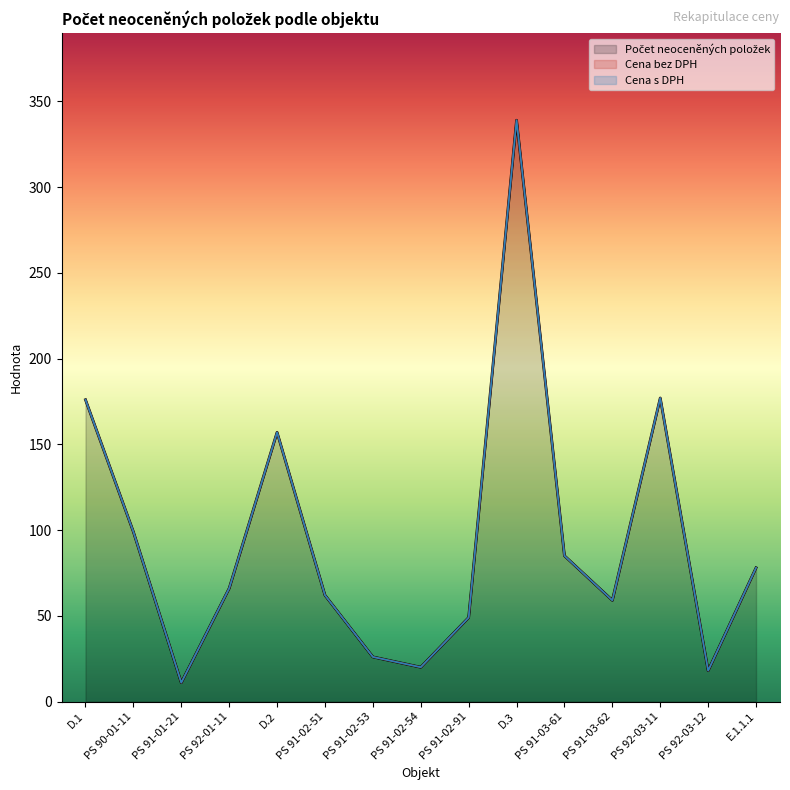

What are all the series names shown in the legend?

Počet neoceněných položek, Cena bez DPH, Cena s DPH